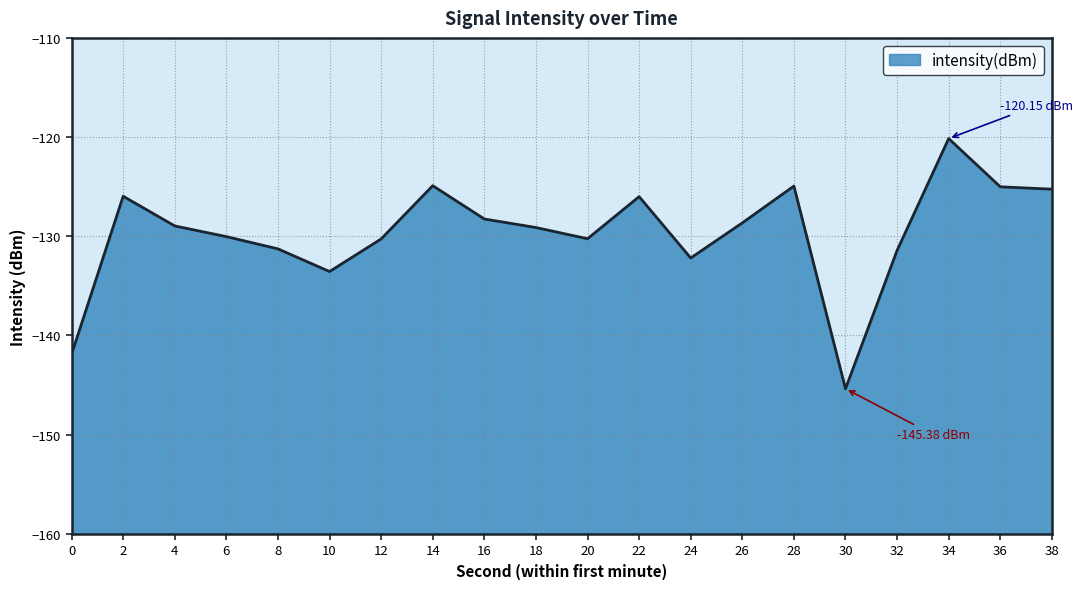

Which category has the highest value across all series?

34